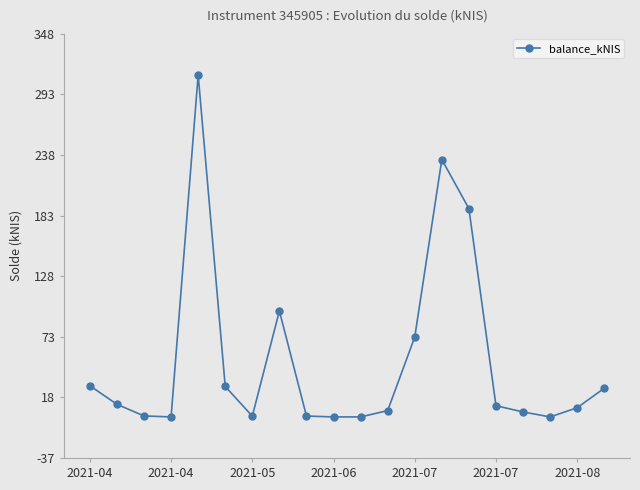

True or false: the data has more than 0 interior local peaks.

True